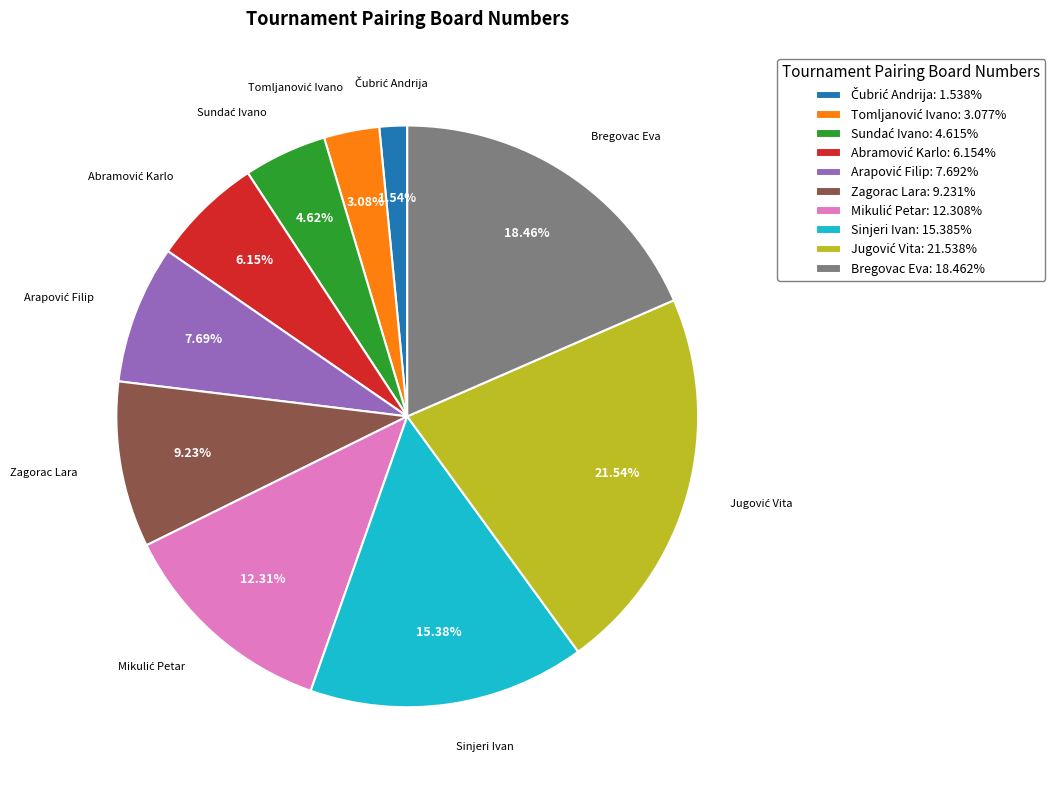

Does Bregovac Eva: 18.462% represent more than half of the total?

No